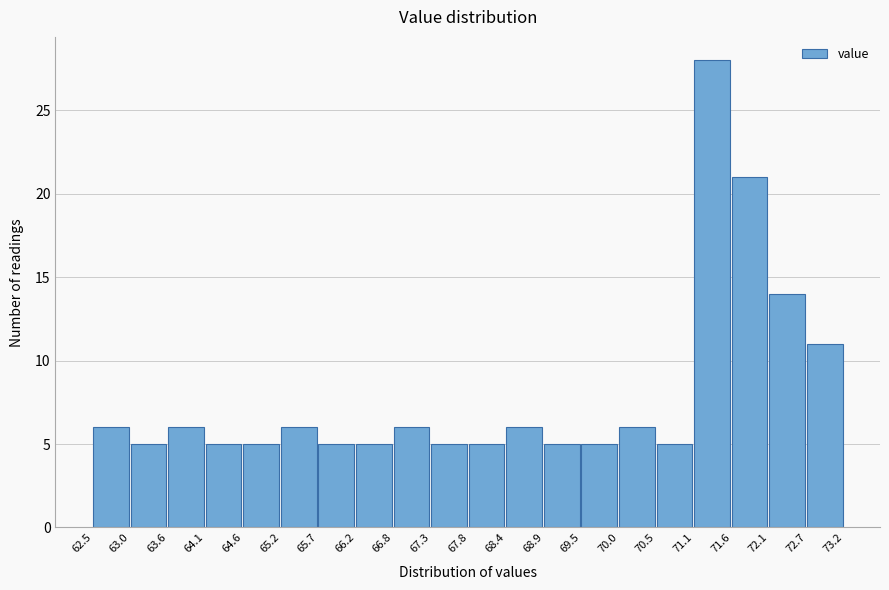

Reading left to right, list every bar in this chart as the range it spans on the x-axis followed by its height. The values are not printed on the chart, so give them approximately, as read against the axis.

62.5 to 63.0: 6
63.0 to 63.6: 5
63.6 to 64.1: 6
64.1 to 64.6: 5
64.6 to 65.2: 5
65.2 to 65.7: 6
65.7 to 66.2: 5
66.2 to 66.8: 5
66.8 to 67.3: 6
67.3 to 67.8: 5
67.8 to 68.4: 5
68.4 to 68.9: 6
68.9 to 69.5: 5
69.5 to 70.0: 5
70.0 to 70.5: 6
70.5 to 71.1: 5
71.1 to 71.6: 28
71.6 to 72.1: 21
72.1 to 72.7: 14
72.7 to 73.2: 11